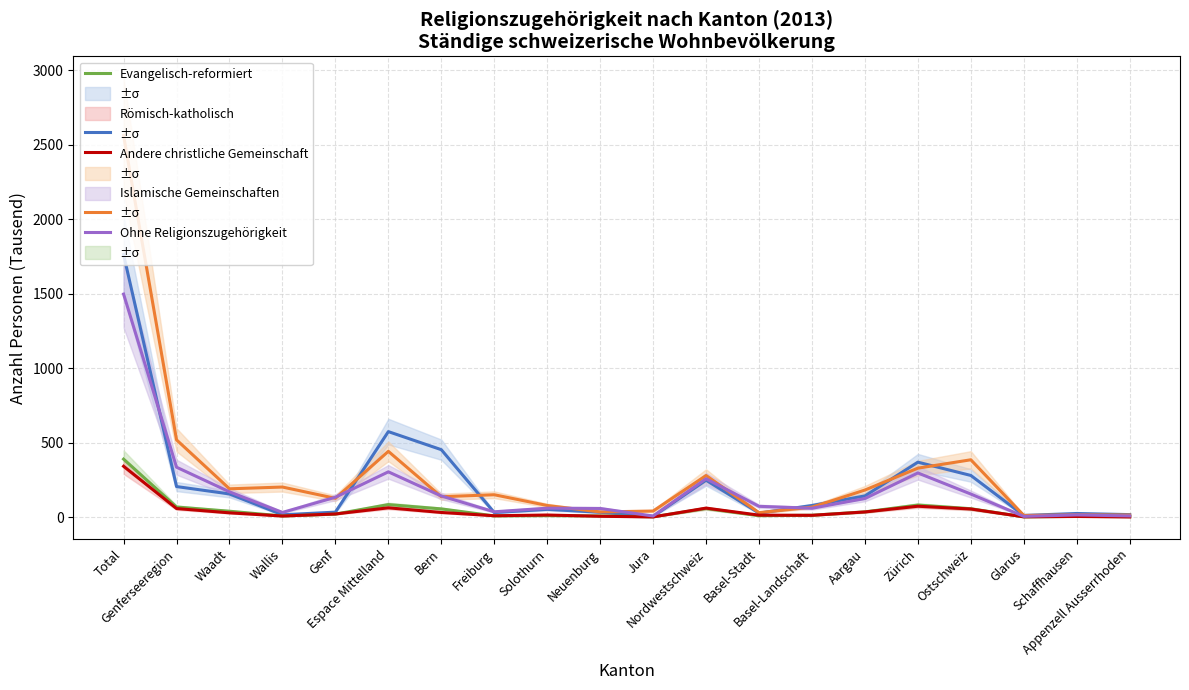

Which series has the widest spread of values?

Römisch-katholisch